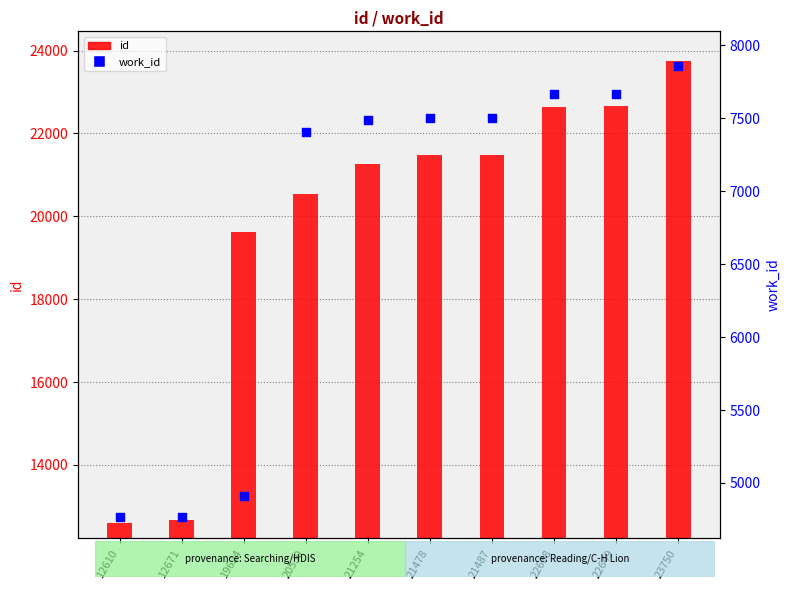

What are all the series names shown in the legend?

id, work_id